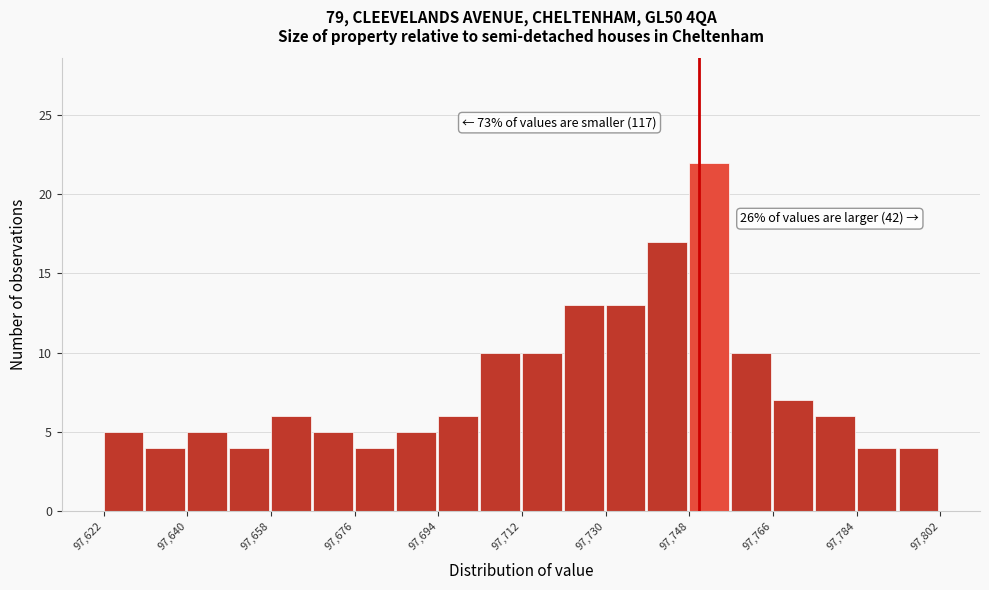

Which range on the x-axis has the tallest bar?

97748 to 97757